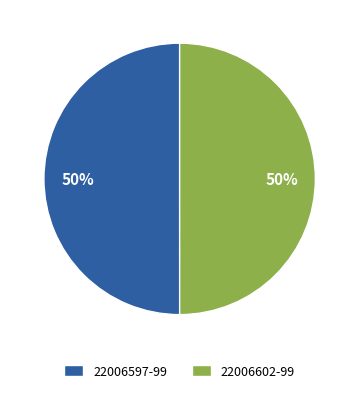

What percentage is the 22006597-99 slice, to the nearest percent?

50%